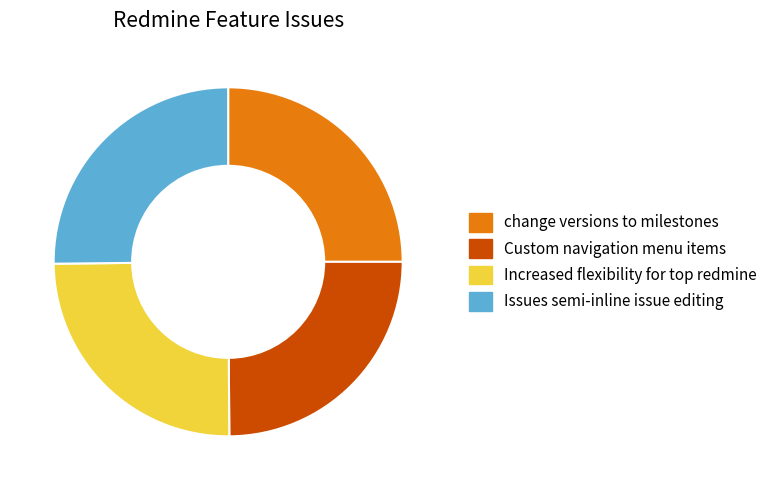

Is Custom navigation menu items the majority of the pie?

No